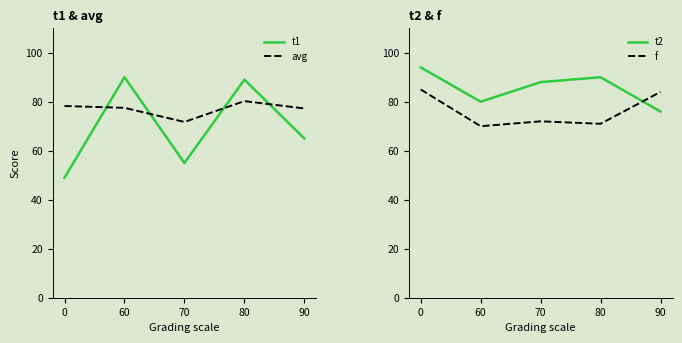

What is the lowest value of the t2 series?

76